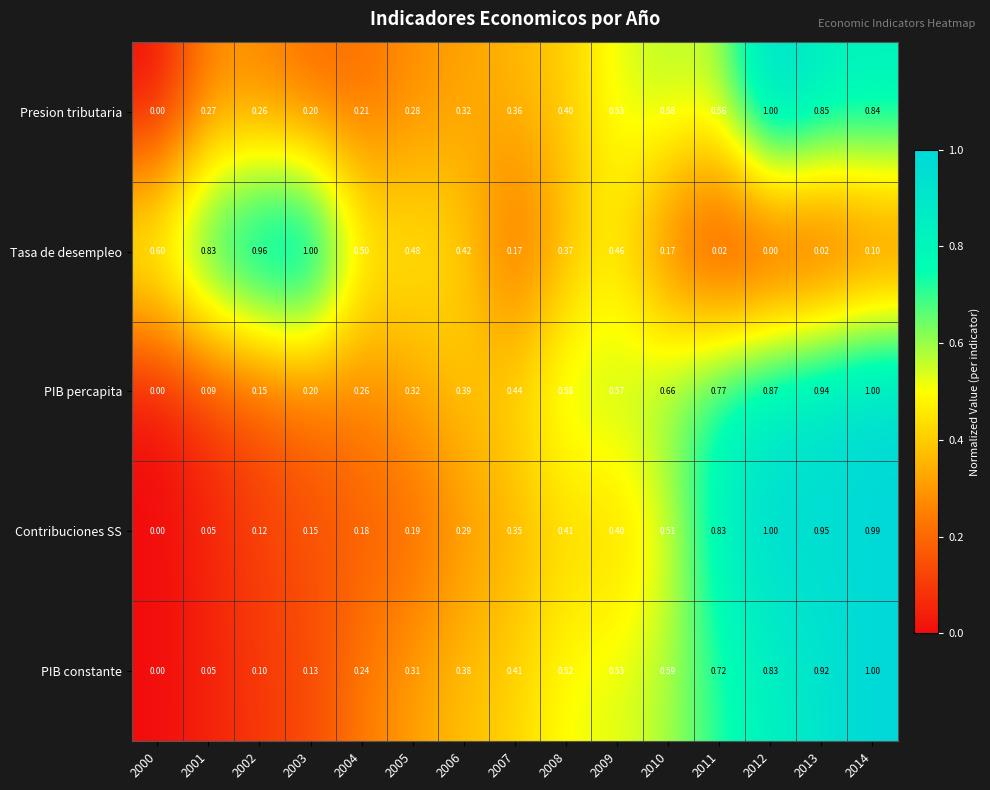

What is the spread (max minus min) of values at 2006?

0.1